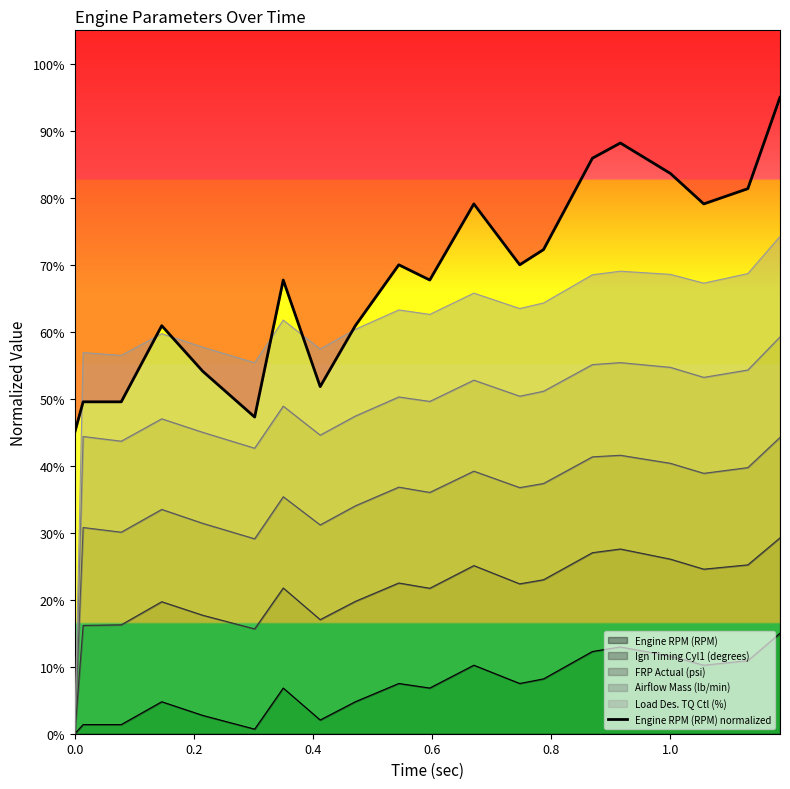

What is the difference between the maximum and minimum values?

0.5